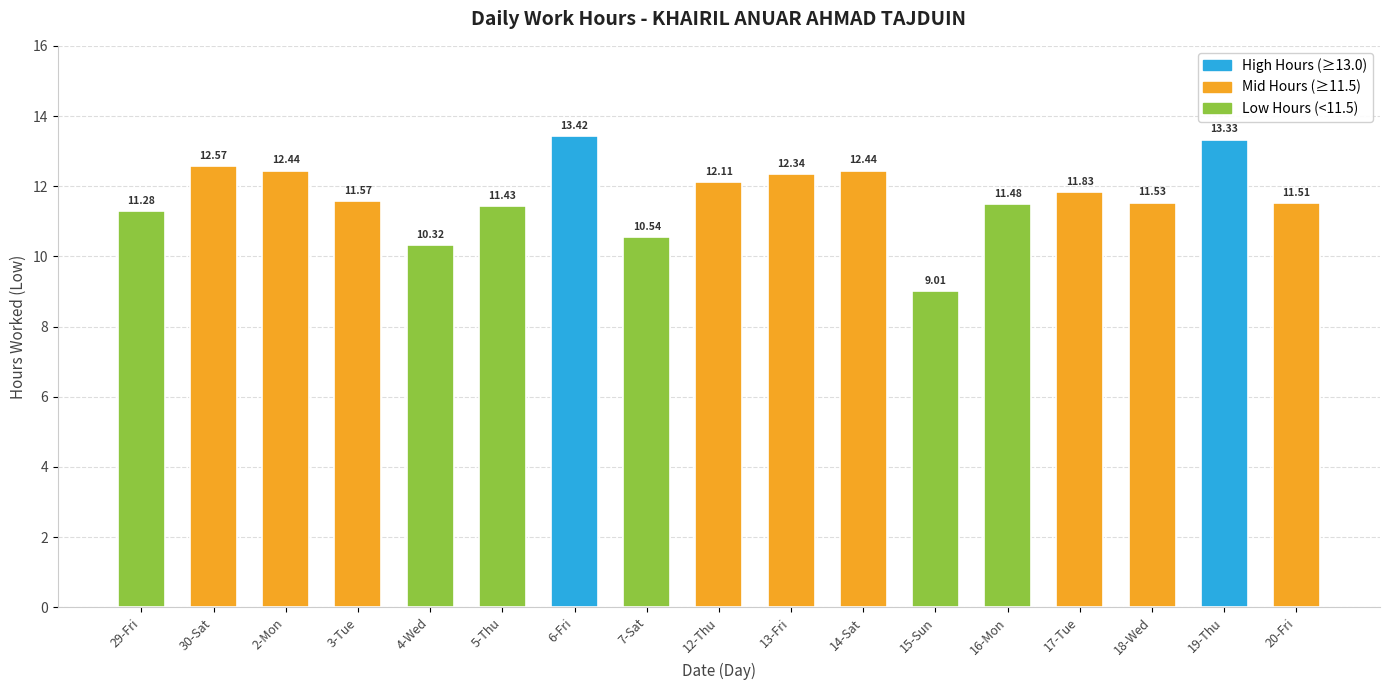

What is the average value?

11.7